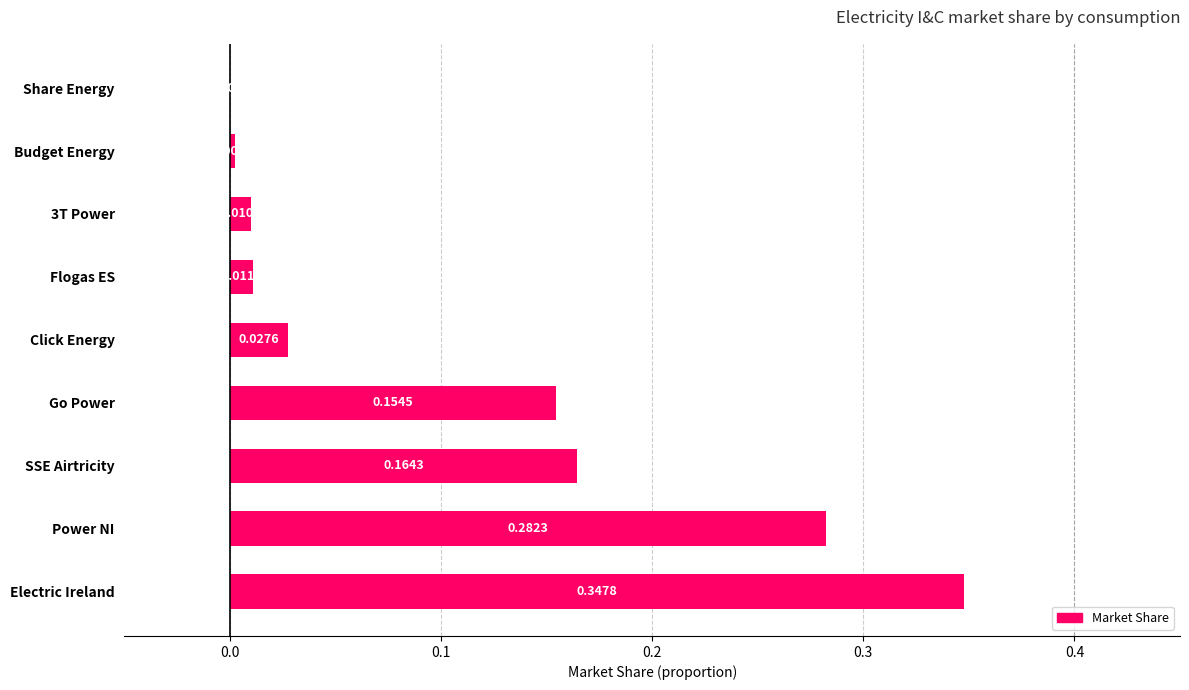

Which label corresponds to the largest value in the chart?

Electric Ireland